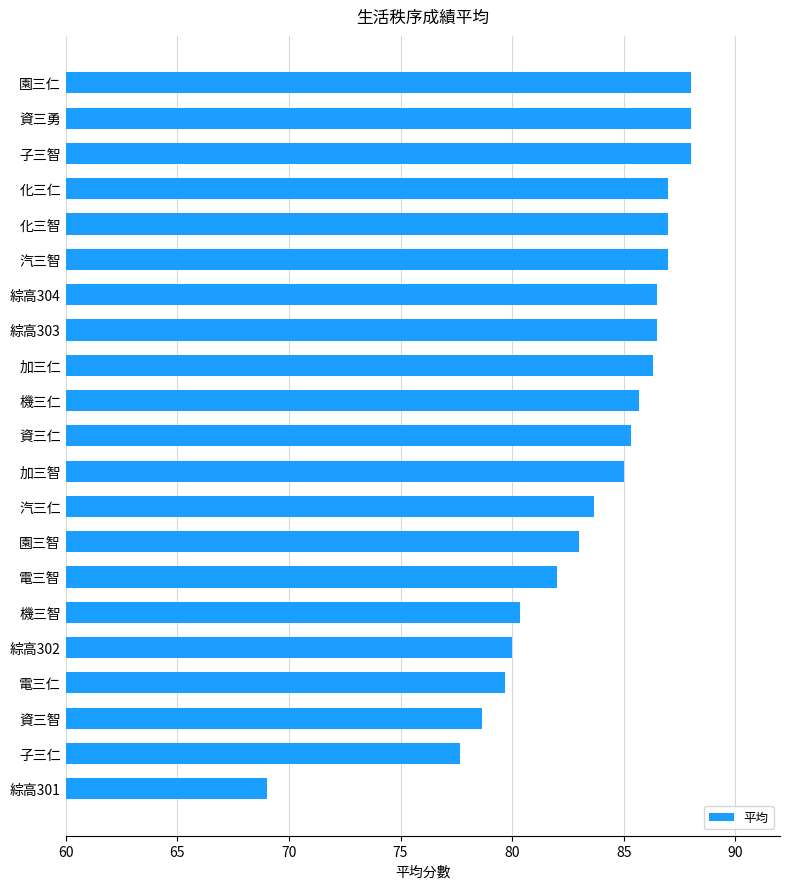

What is the approximate value at 電三智?

82.0